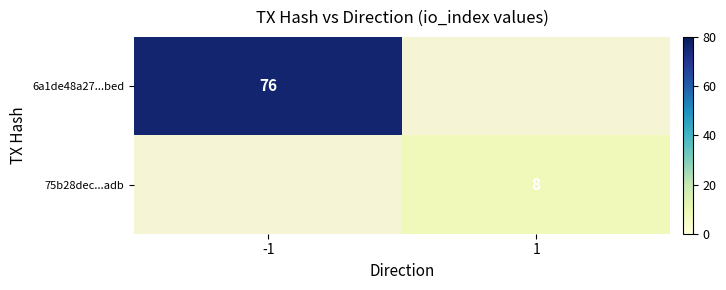

Which label corresponds to the smallest value in the chart?

1